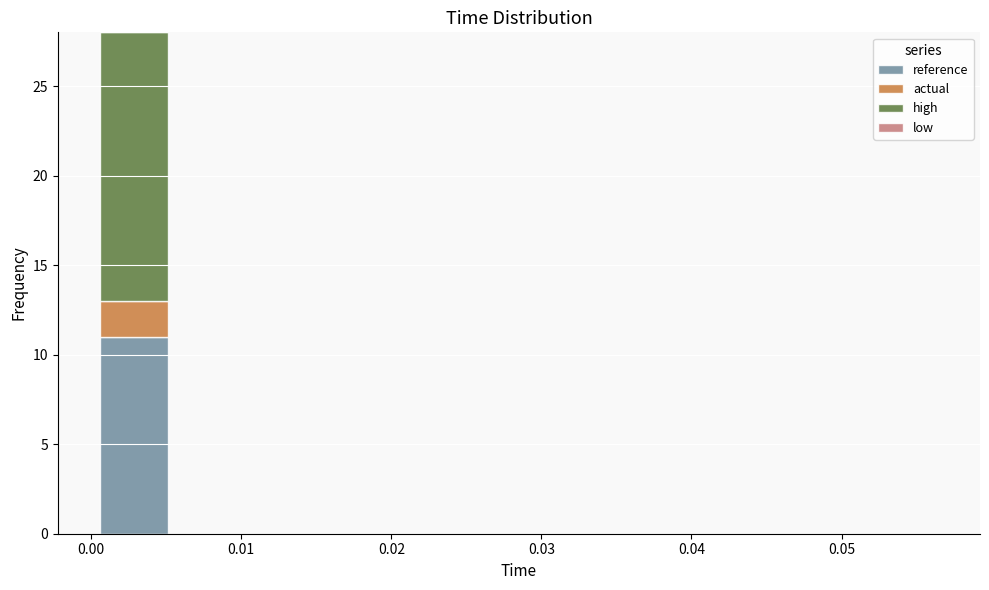

Which range on the x-axis has the tallest stacked bar (by total height)?

0.000 to 0.006